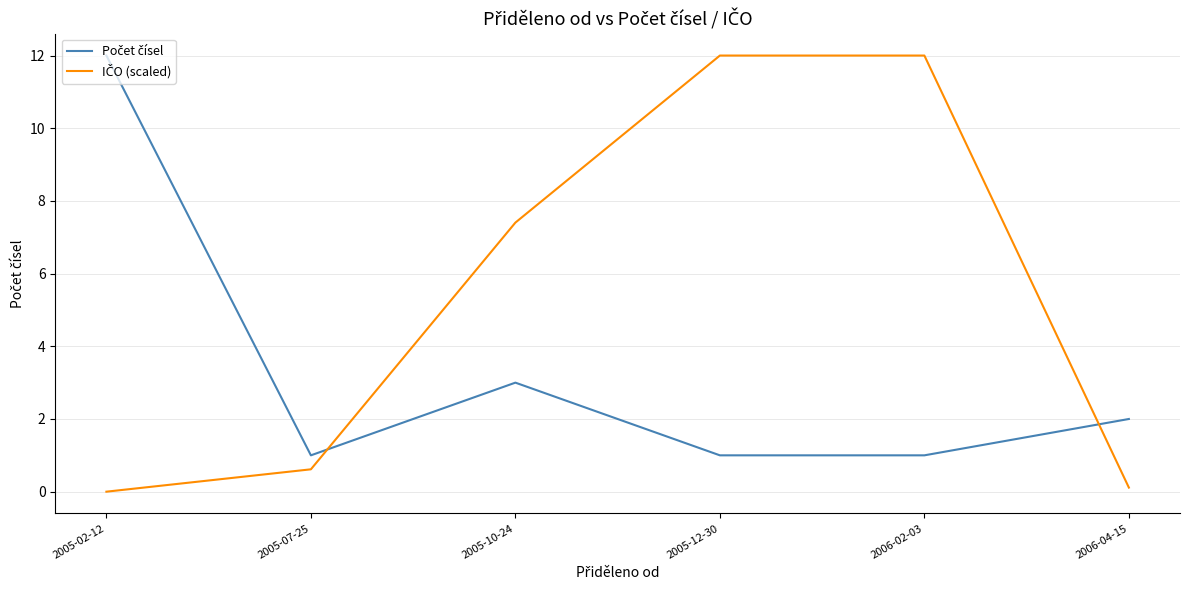

What is the greatest value displayed?

12.0